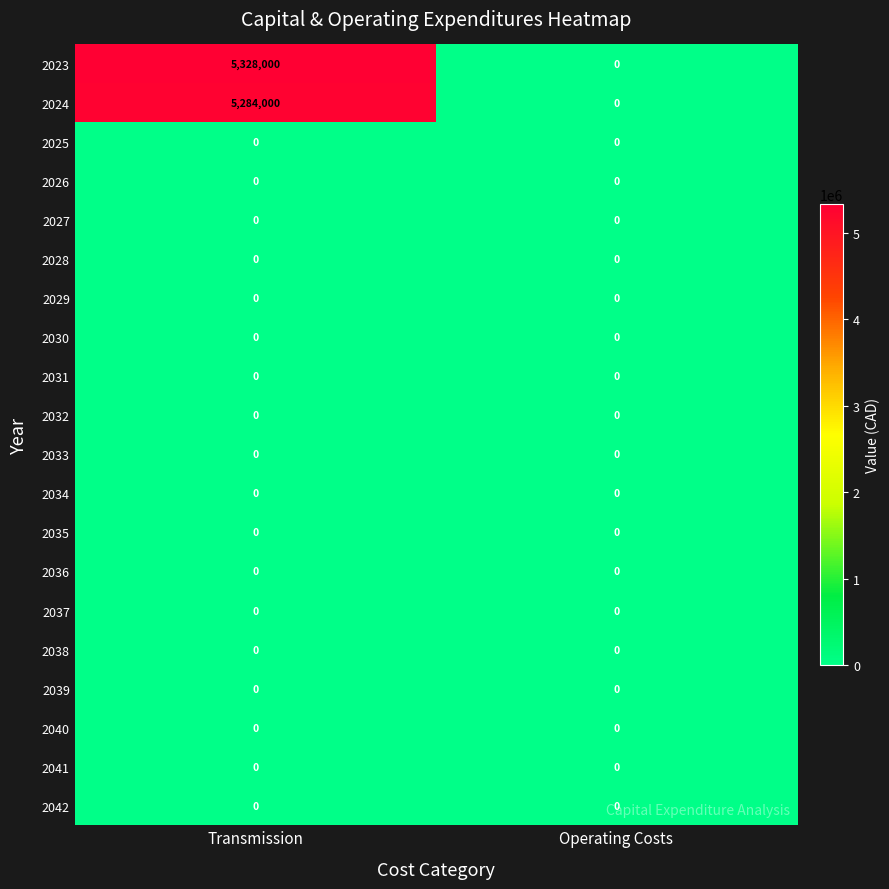

What is the maximum value shown in the chart?

5328000